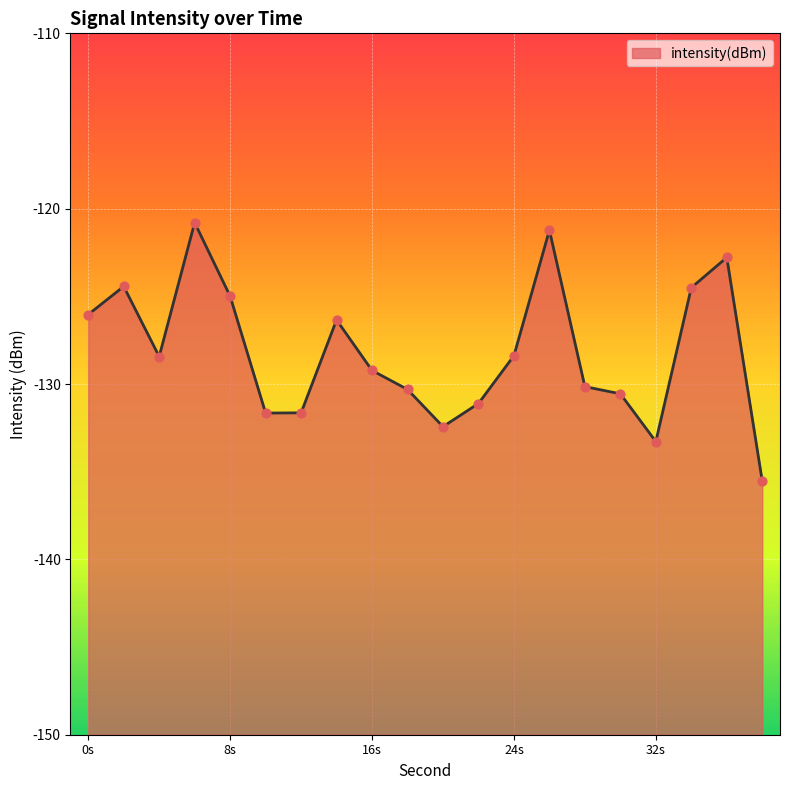

Between 26 and 22, which is larger?

26